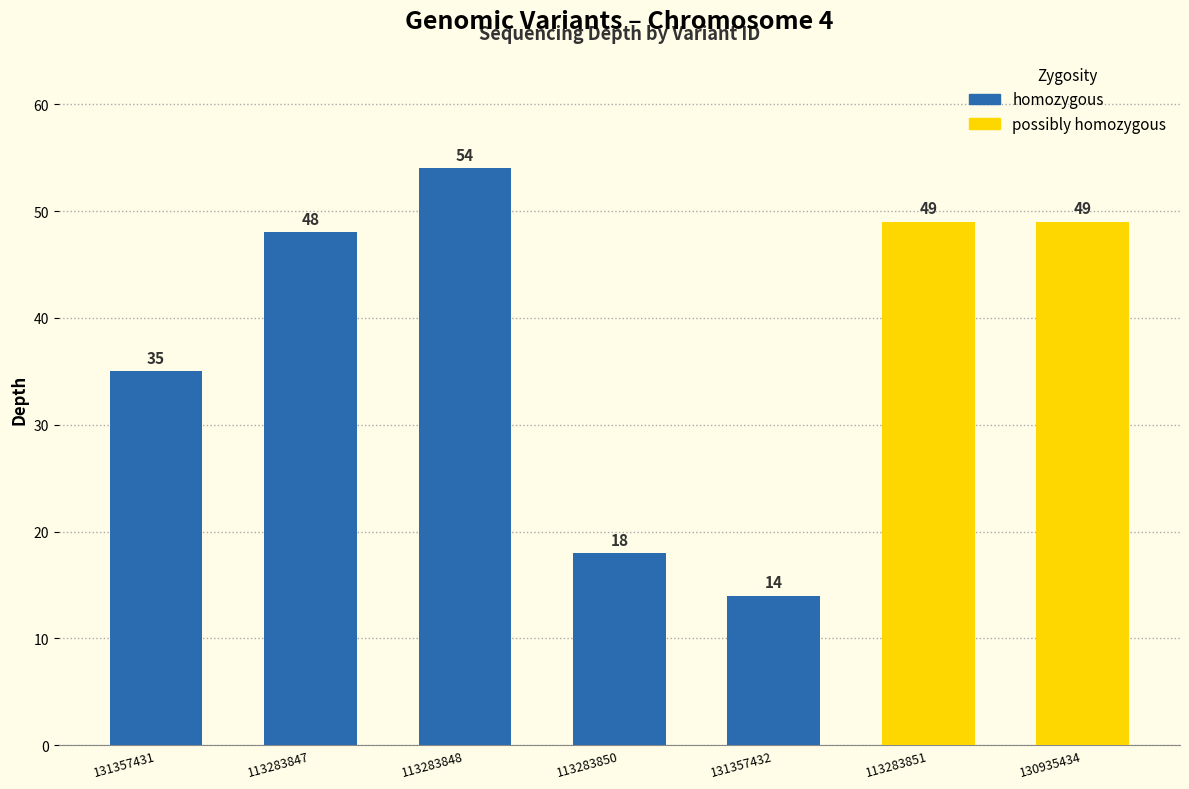

Reading left to right, transcribe all the data shown in this chart.

131357431=35	113283847=48	113283848=54	113283850=18	131357432=14	113283851=49	130935434=49